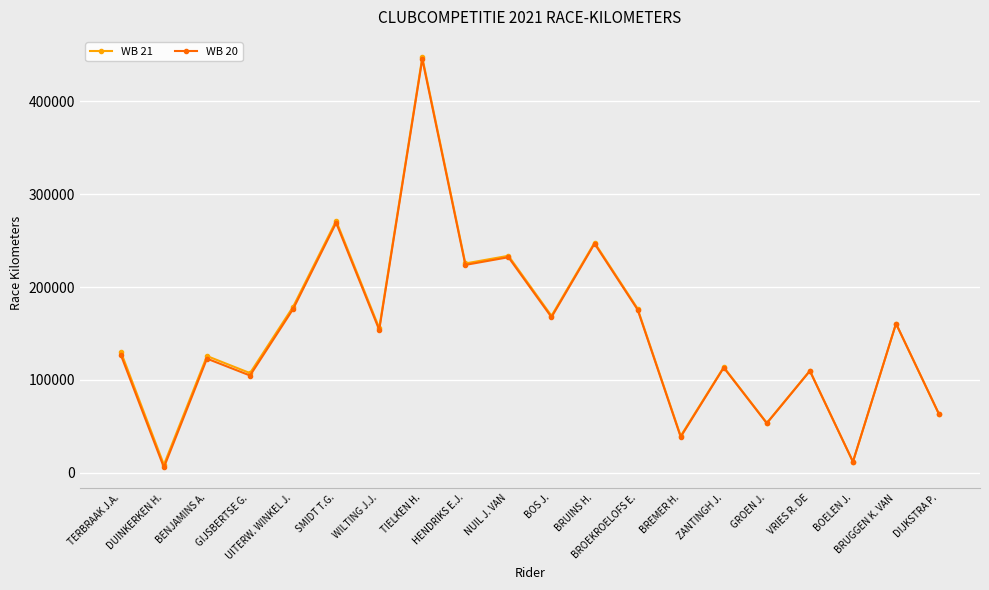

What position from the left is BRUGGEN K. VAN?

19